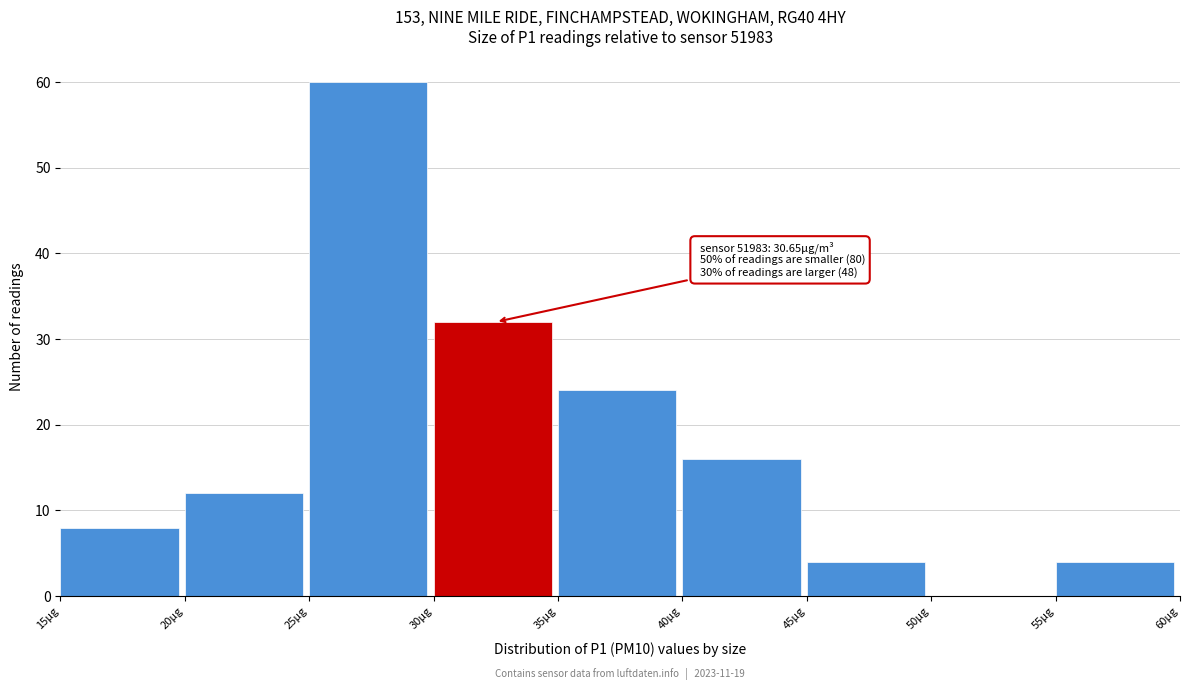

Which range on the x-axis has the tallest bar?

25 to 30